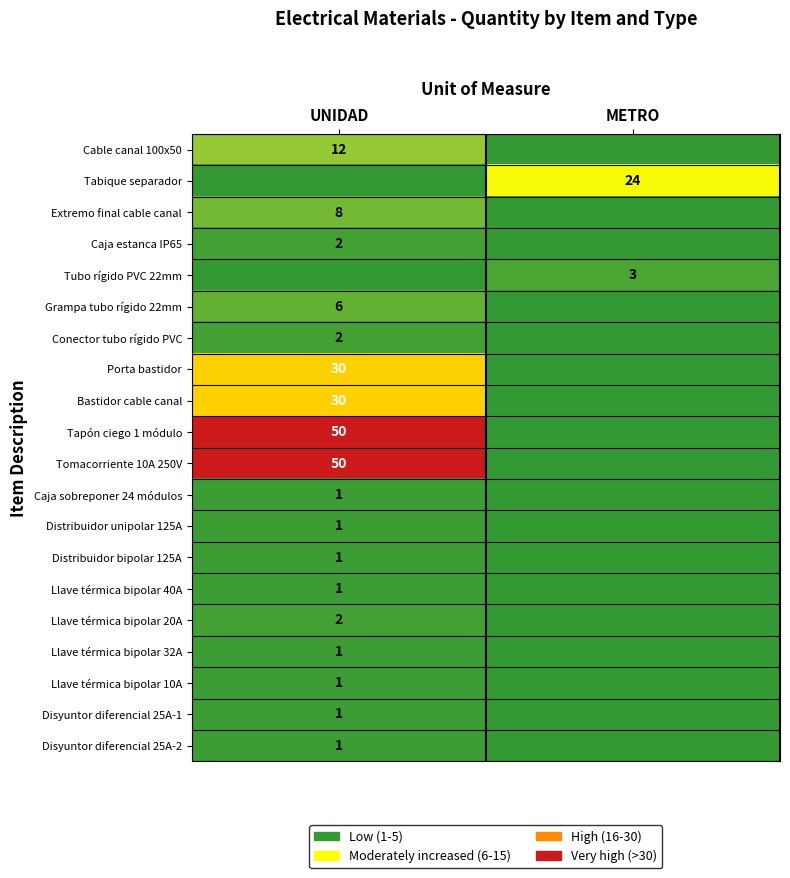

True or false: Llave térmica bipolar 20A has a value of 1 at UNIDAD.

False